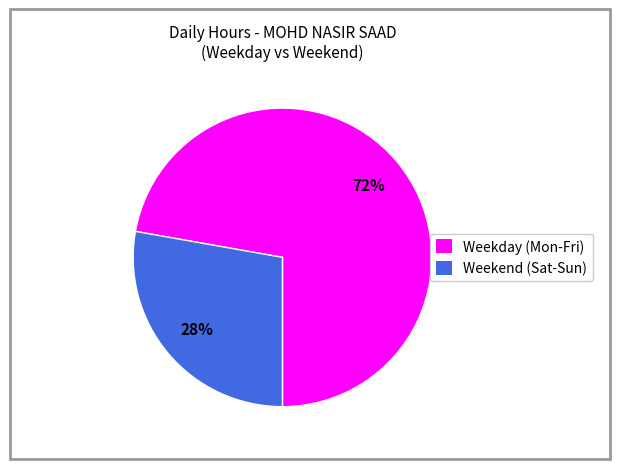

Combined, do Weekday (Mon-Fri) and Weekend (Sat-Sun) account for over 50%?

Yes